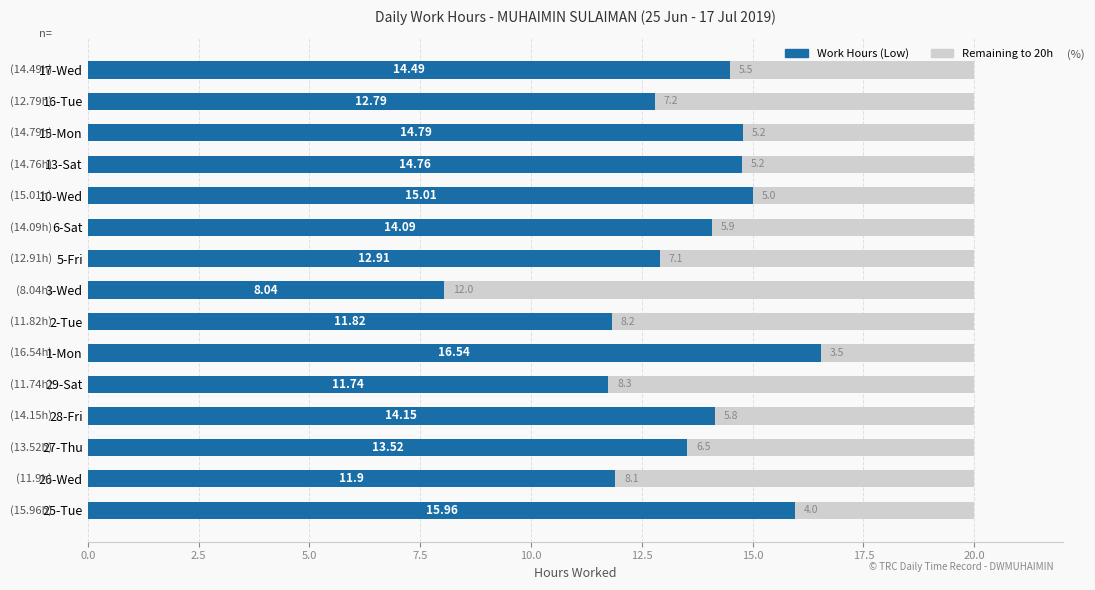

What is the sum of all Work Hours (Low) values?

202.5